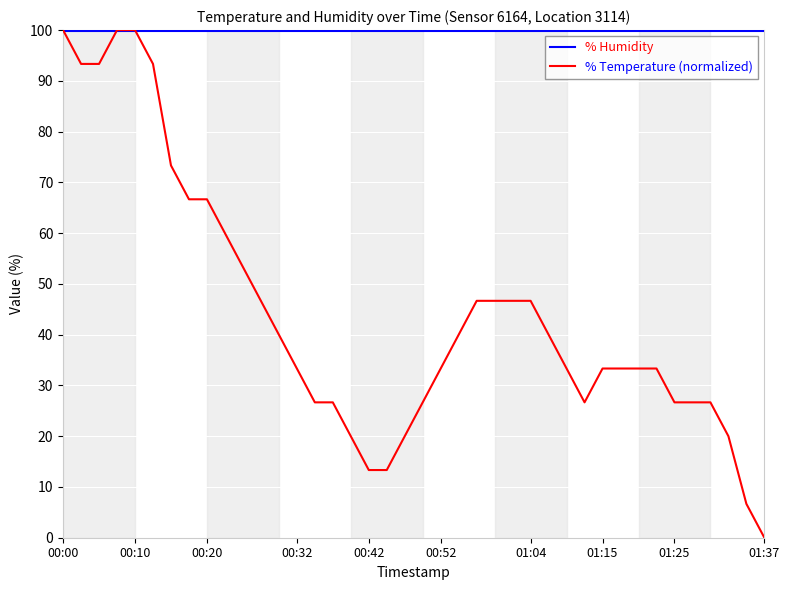

What is the greatest value displayed?

100.0